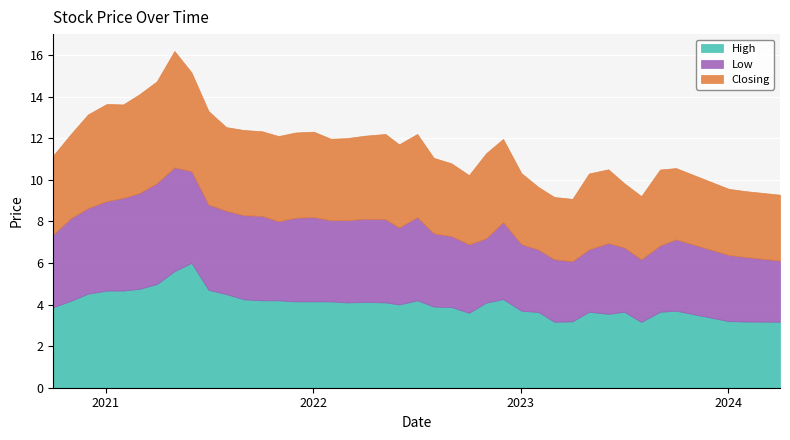

Which label corresponds to the largest value in the chart?

01/06/2021